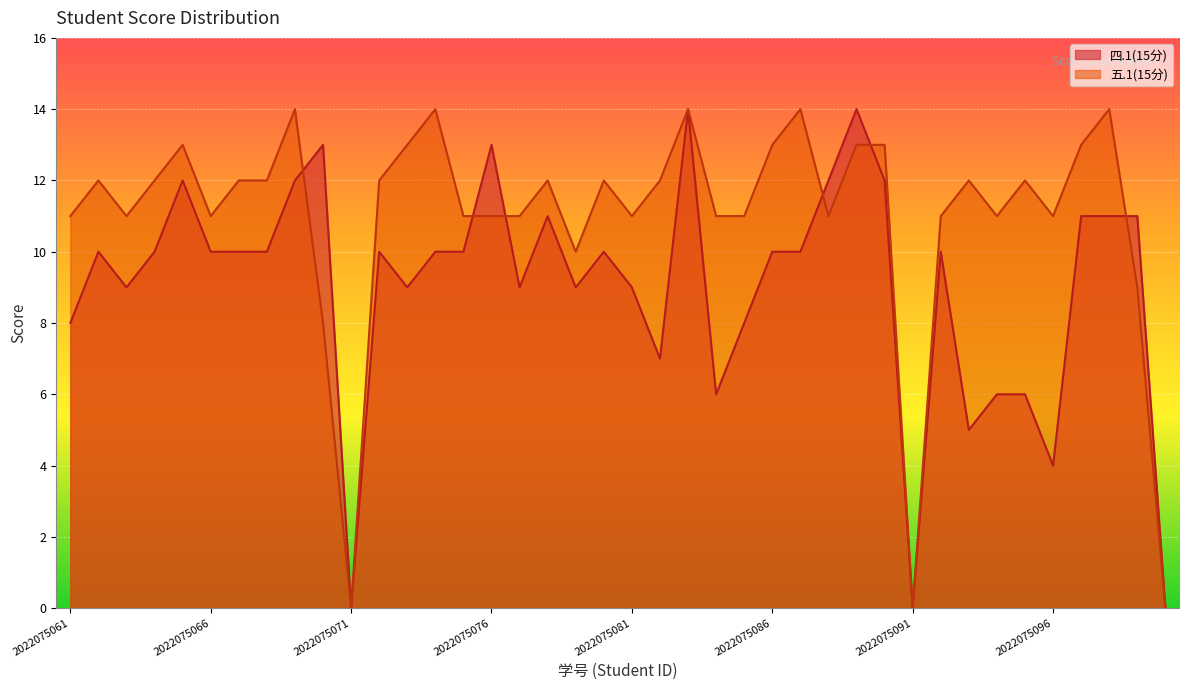

List the series in order of their peak value, highest first.

四.1(15分), 五.1(15分)